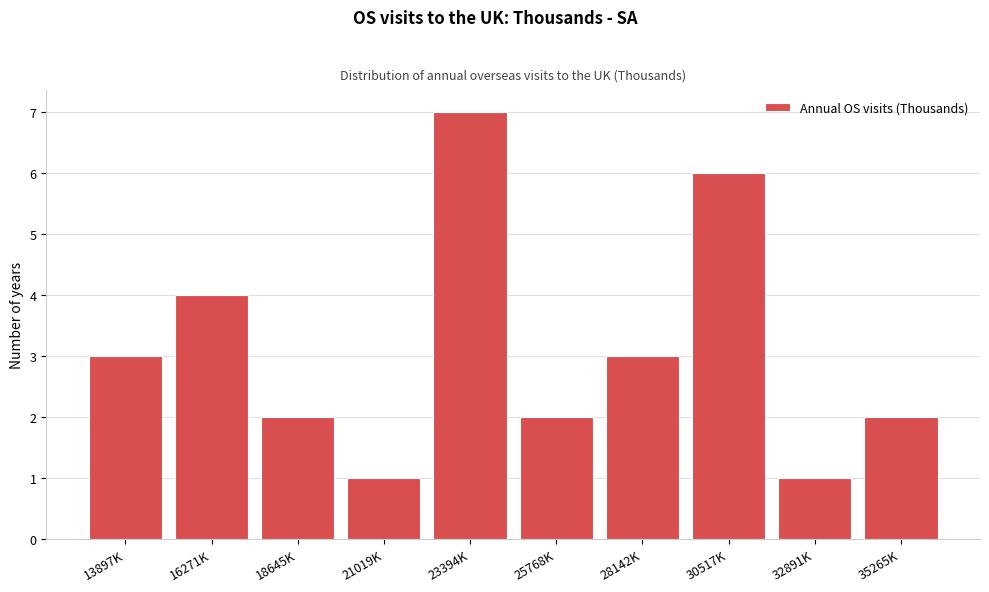

Reading right to left, extract all data points from this chart.

2	1	6	3	2	7	1	2	4	3